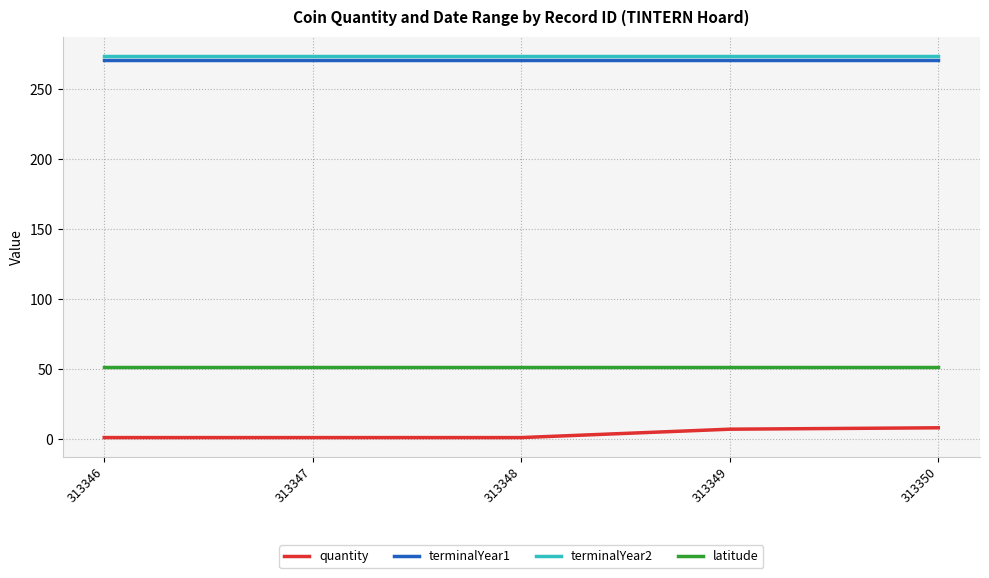

What is the lowest value of the latitude series?

51.7